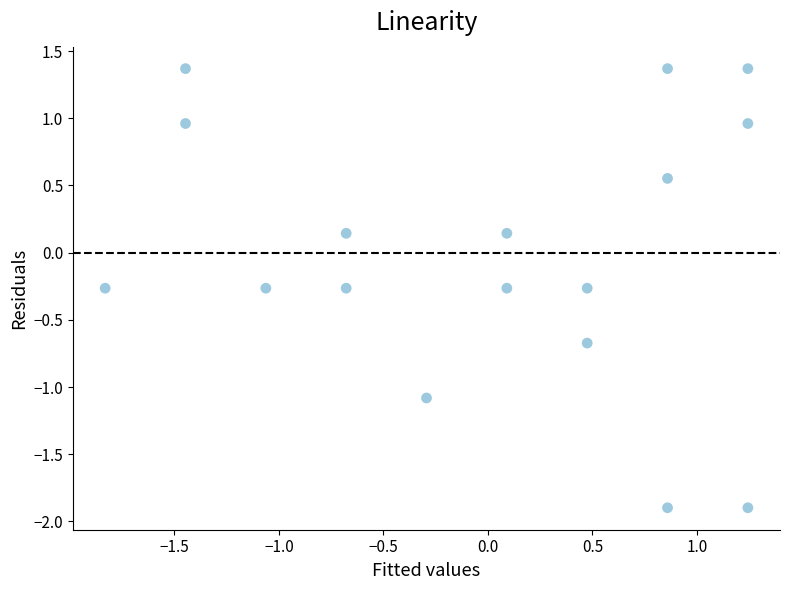

What is the range of Y values (max minus min)?

3.3